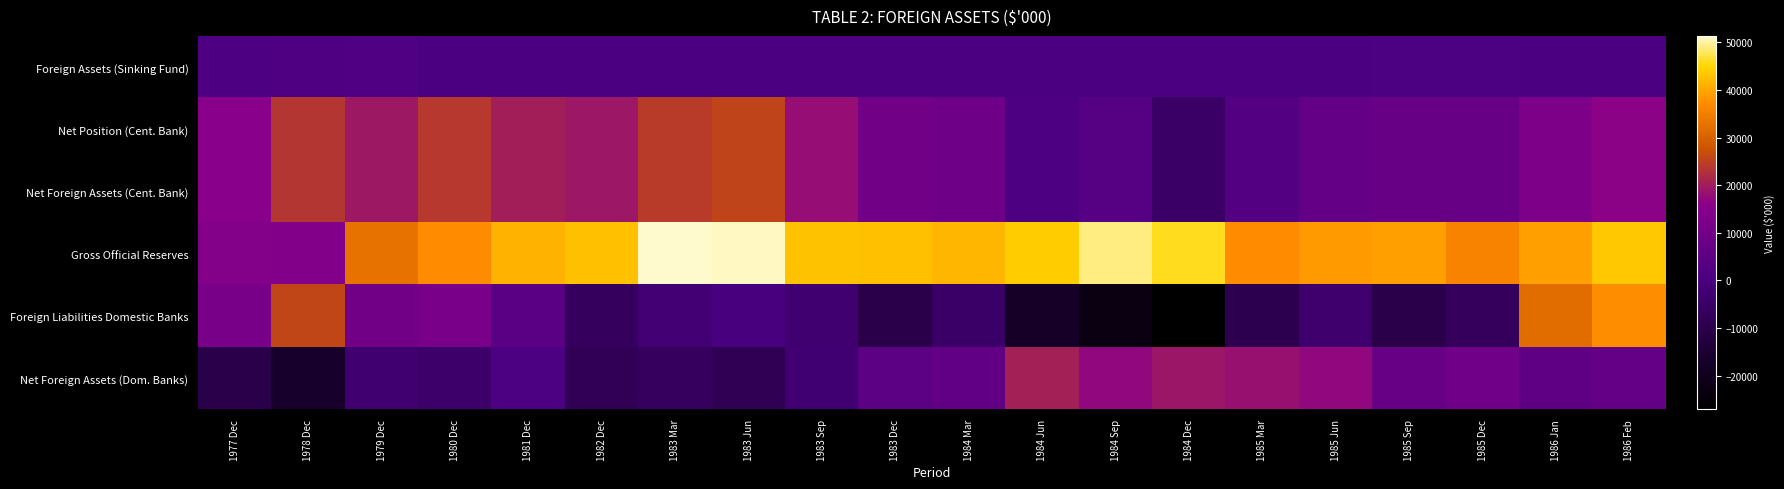

List the series in order of their peak value, highest first.

Gross Official Reserves, Foreign Liabilities Domestic Banks, Net Position (Cent. Bank), Net Foreign Assets (Cent. Bank), Net Foreign Assets (Dom. Banks), Foreign Assets (Sinking Fund)